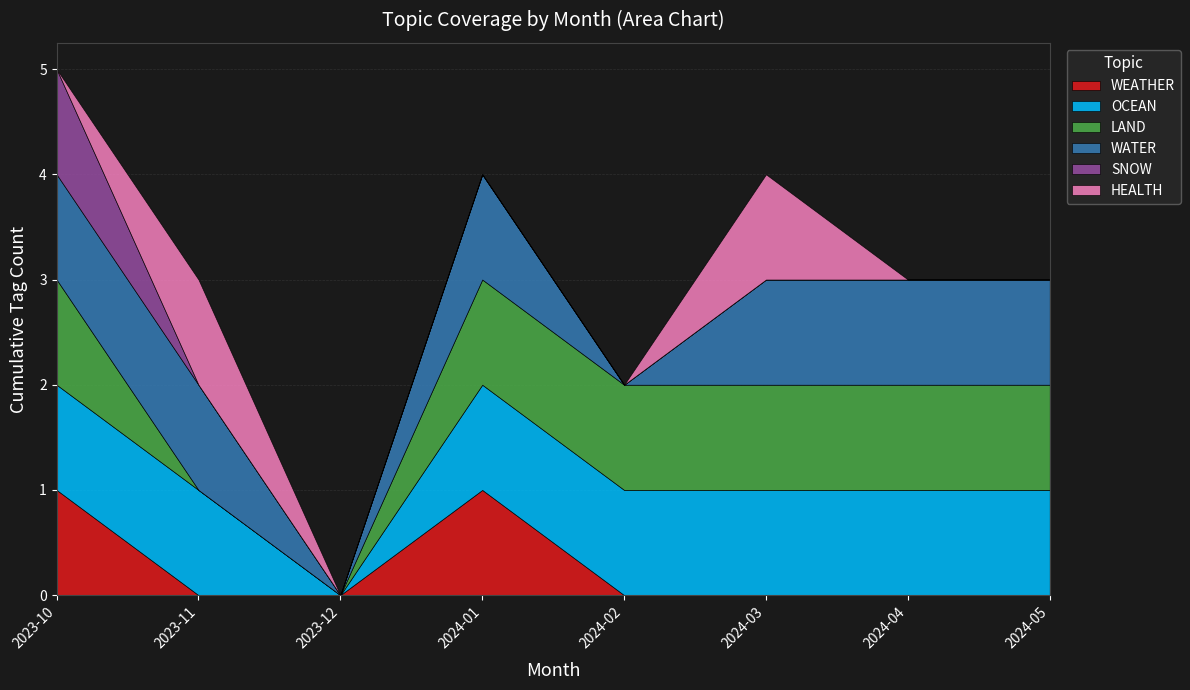

True or false: HEALTH has a value of 1 at 2024-01.

False